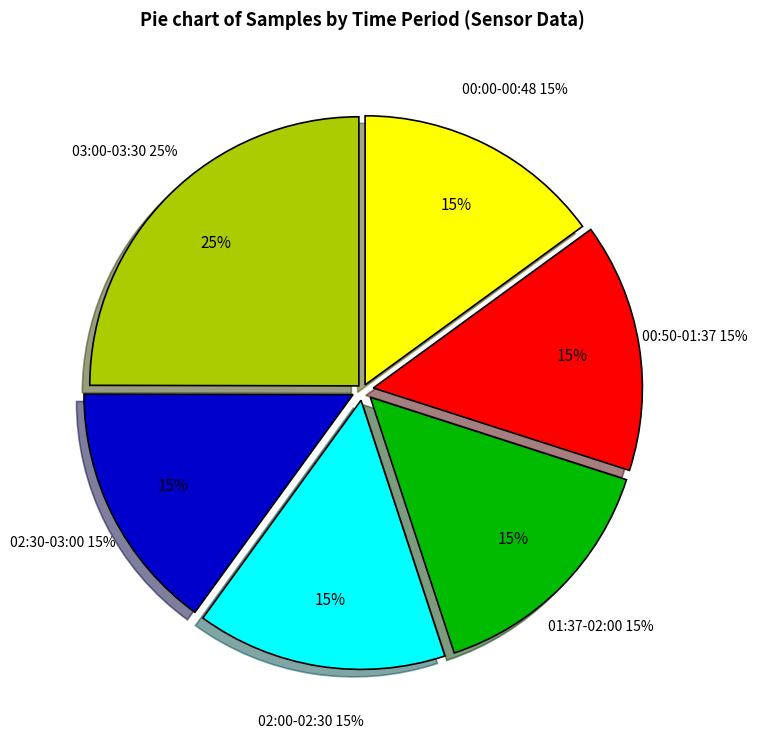

Is it true that 35 is 12% of the pie?

False